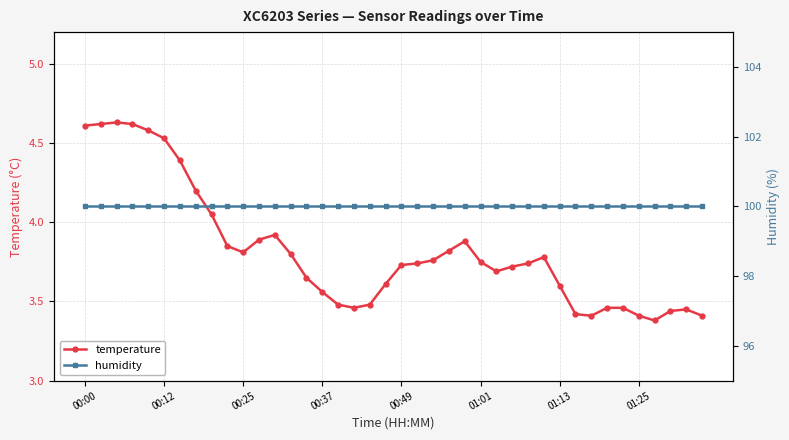

List the series in order of their peak value, lowest first.

temperature, humidity